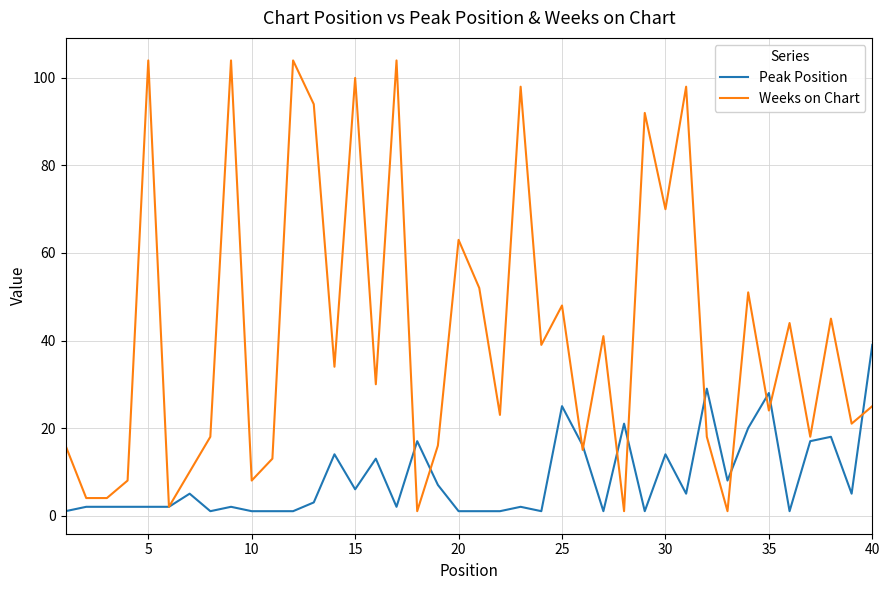

Which series has the largest range (max minus min)?

Weeks on Chart